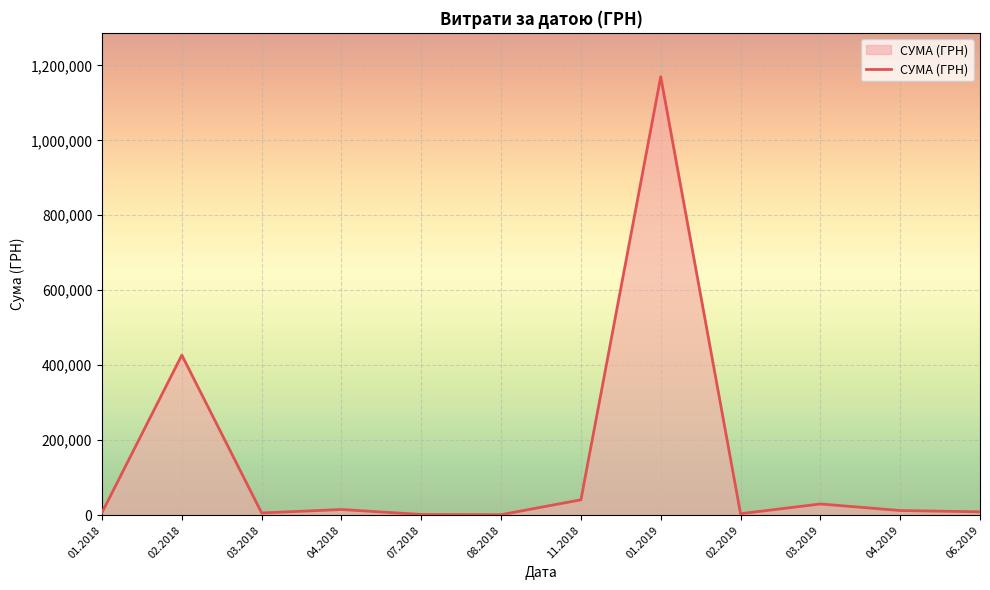

What is the difference between the maximum and minimum values?

1168361.1